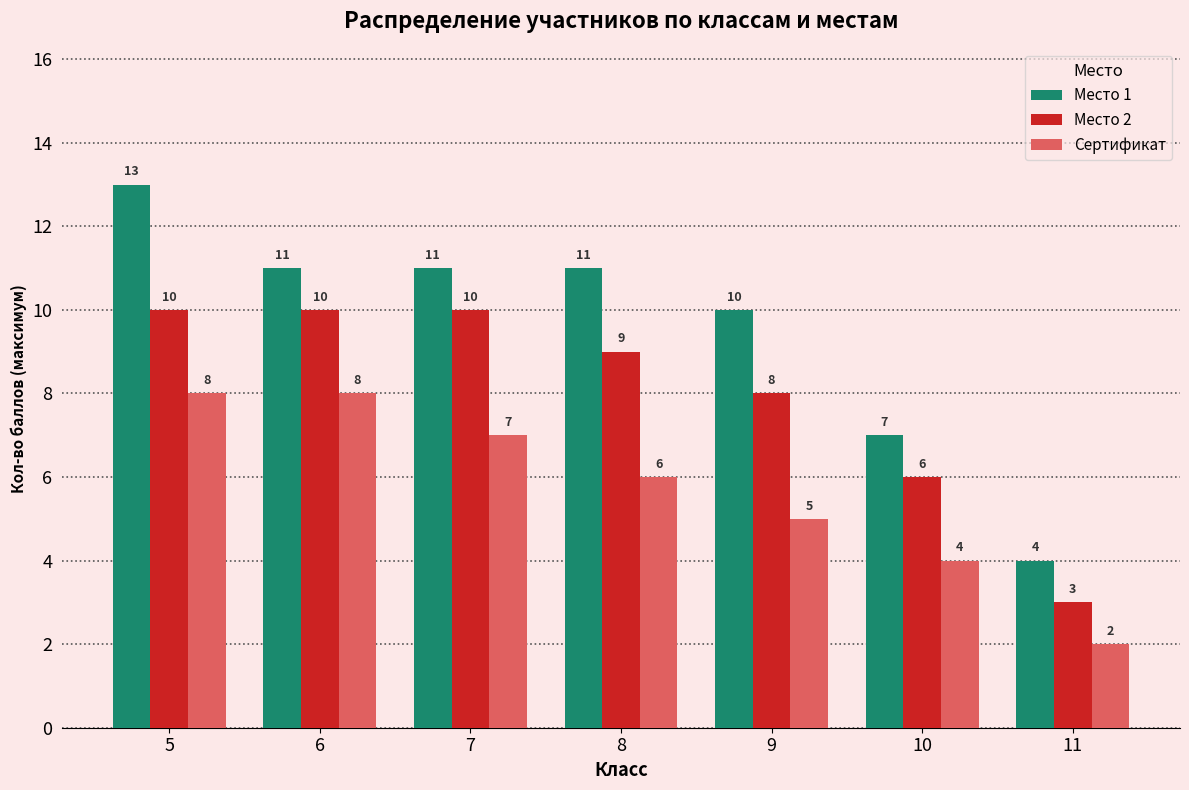

What is the difference between the maximum and minimum values in the Место 2 series?

7